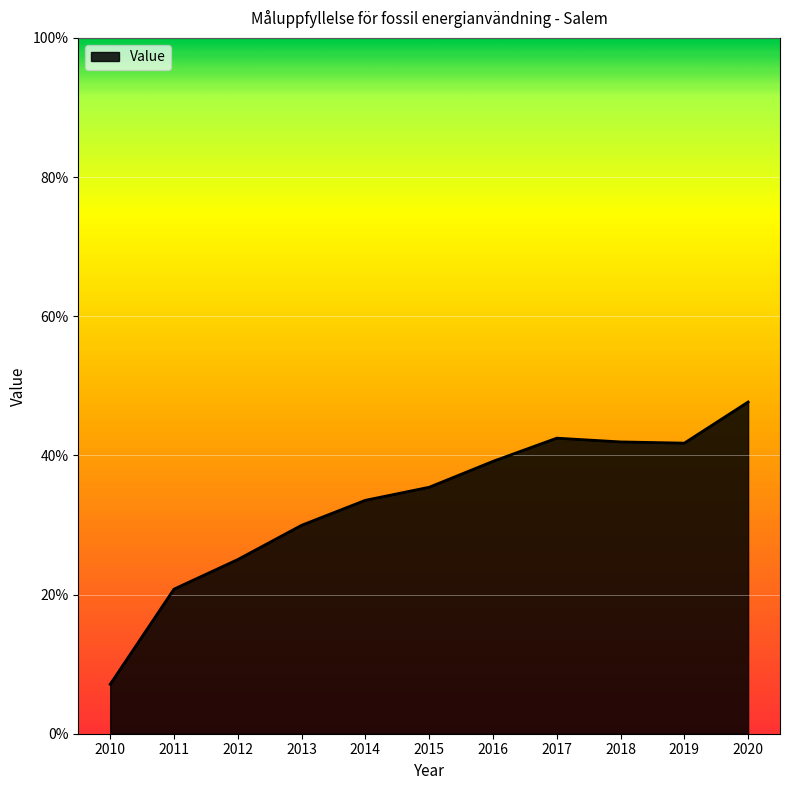

True or false: the data shows 70.9 at 2018.

False